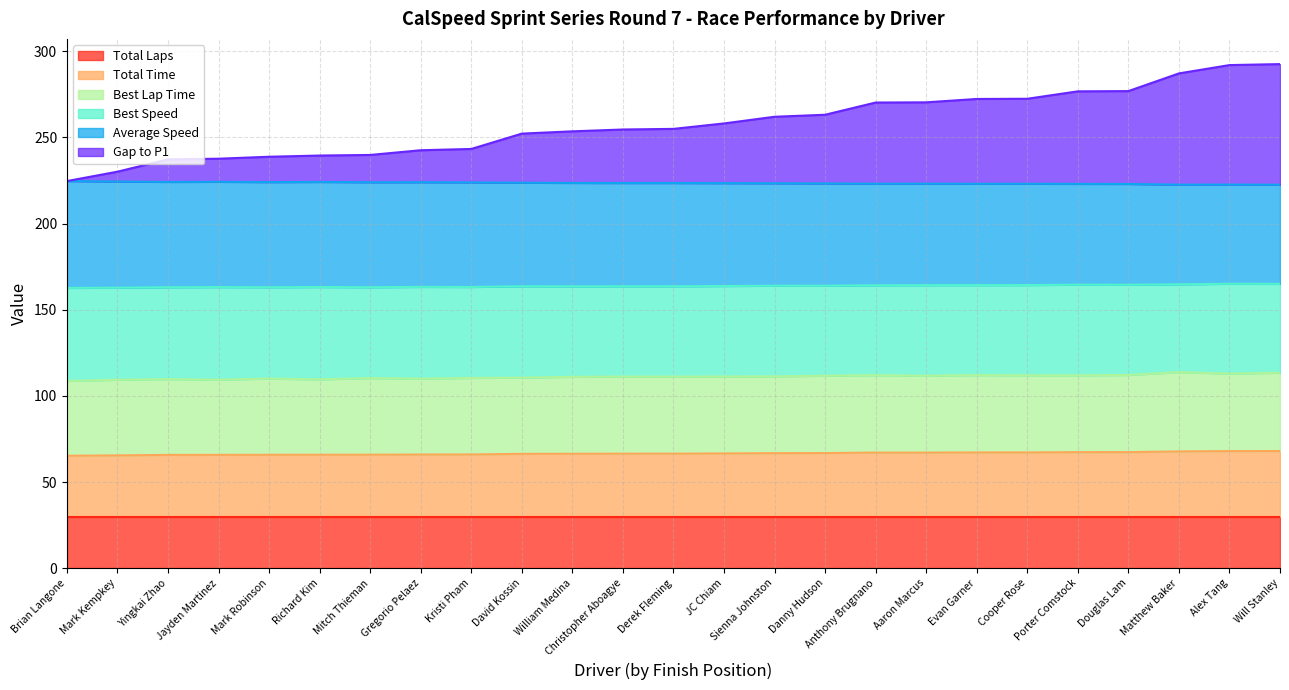

The Average Speed series shows 326.4 at Brian Langone. True or false?

False